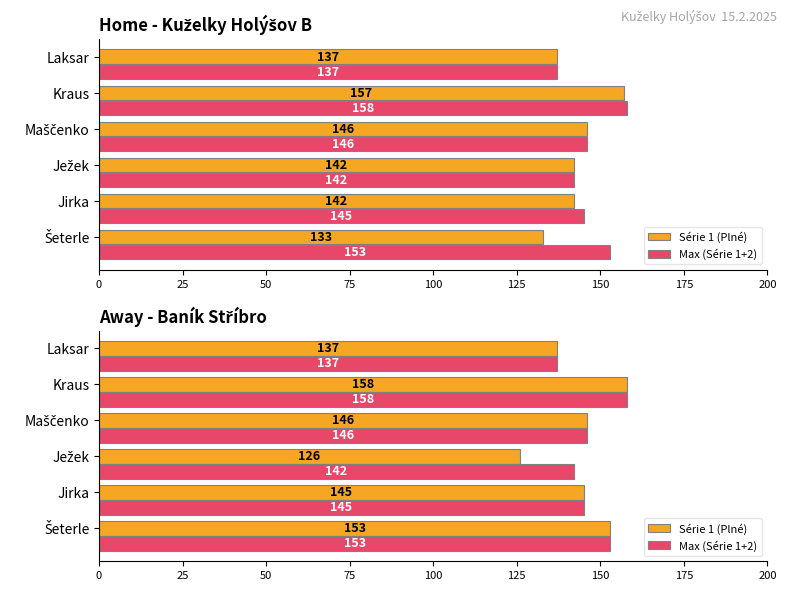

What is the value of the Max (Série 1+2) bar at the 2nd from the left?

145